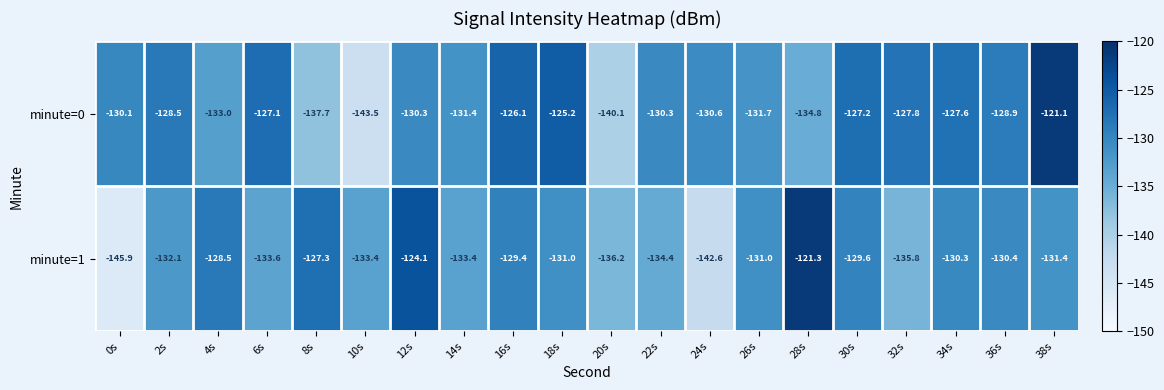

The value of minute=1 at 30s is -171.4. True or false?

False